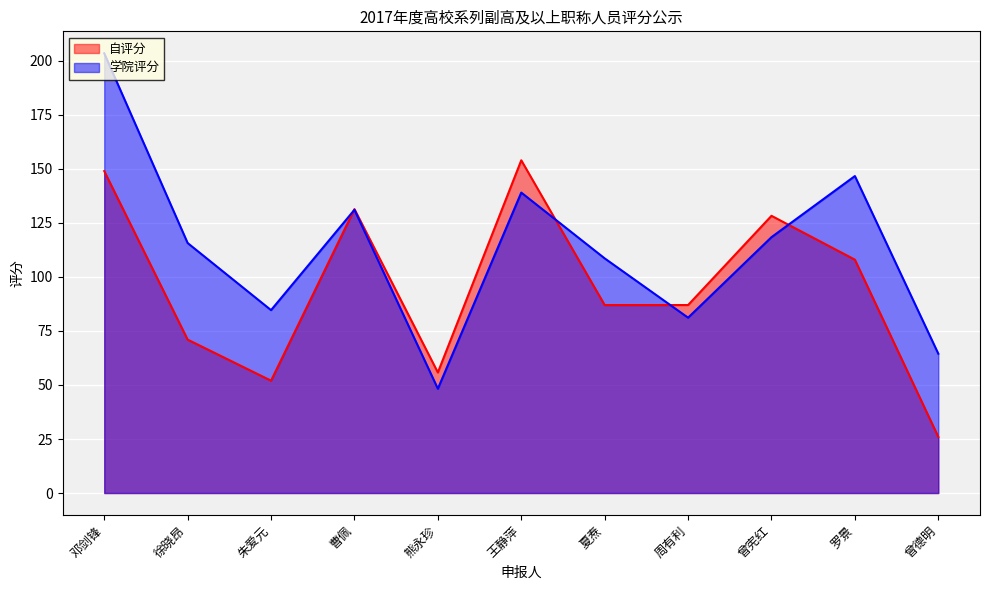

How many distinct data groups are displayed?

2